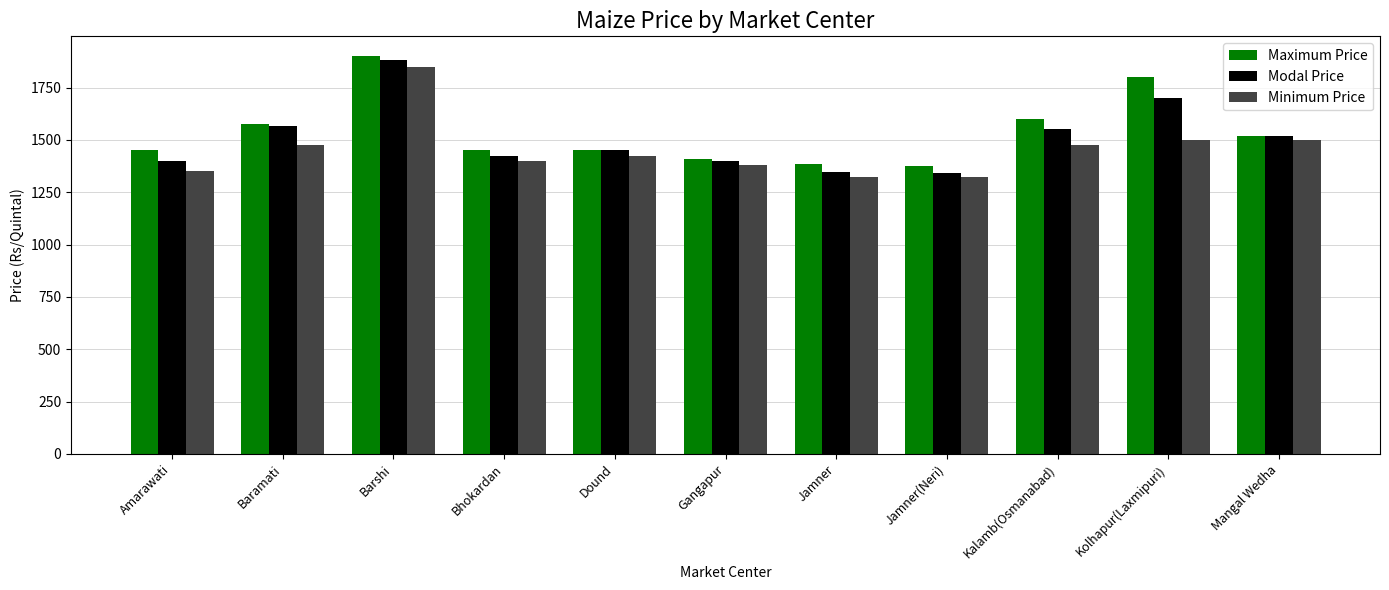

Read the Modal Price value at Amarawati.

1400